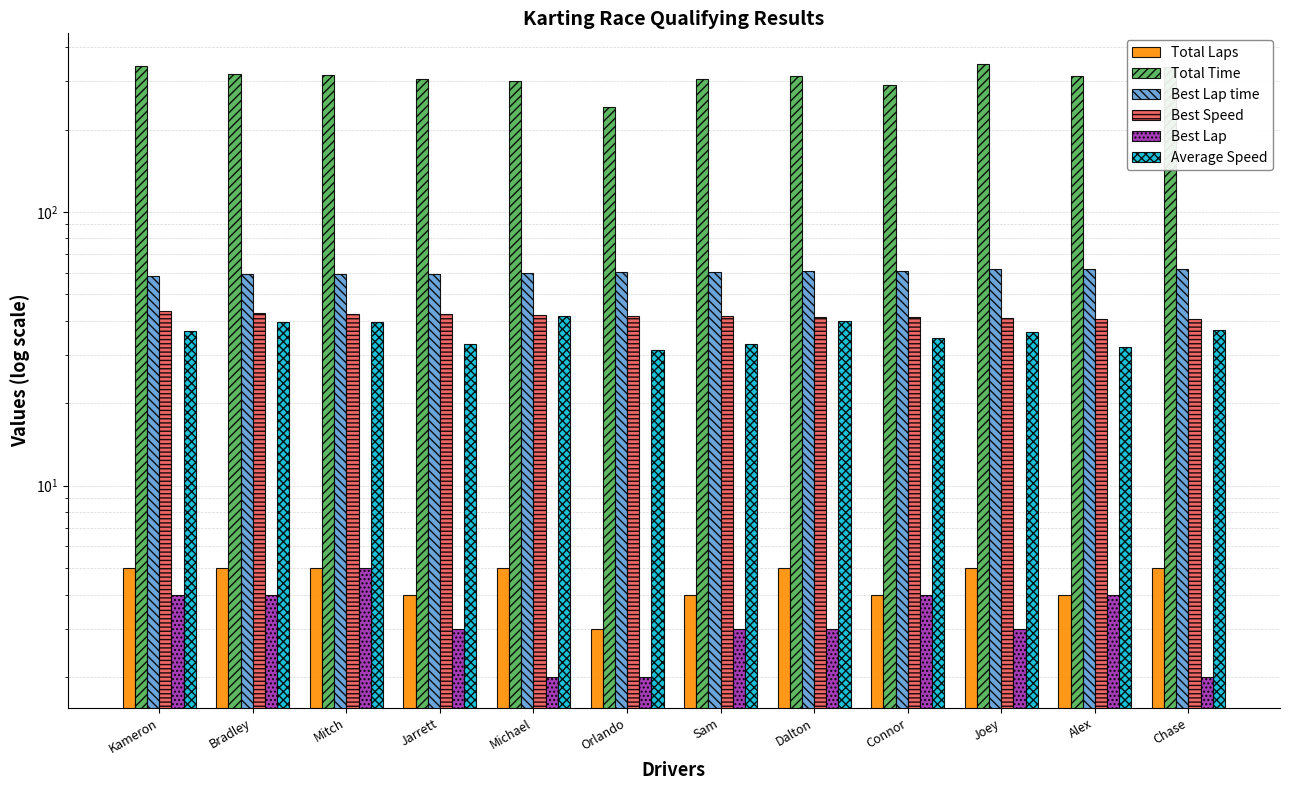

Which series changed the most between Jarrett and Orlando?

Total Time